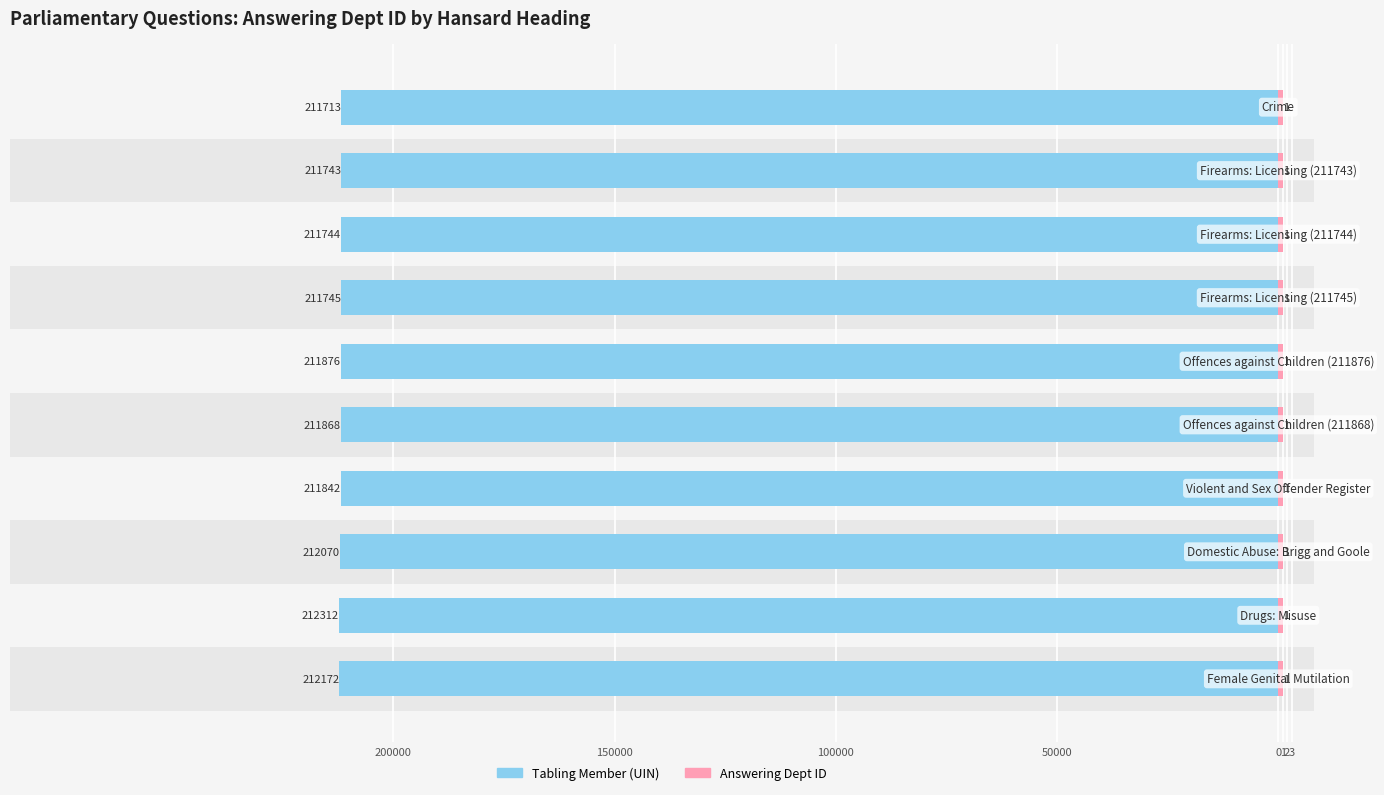

What is the value of the Answering Dept ID bar at the 8th from the left?

0.6